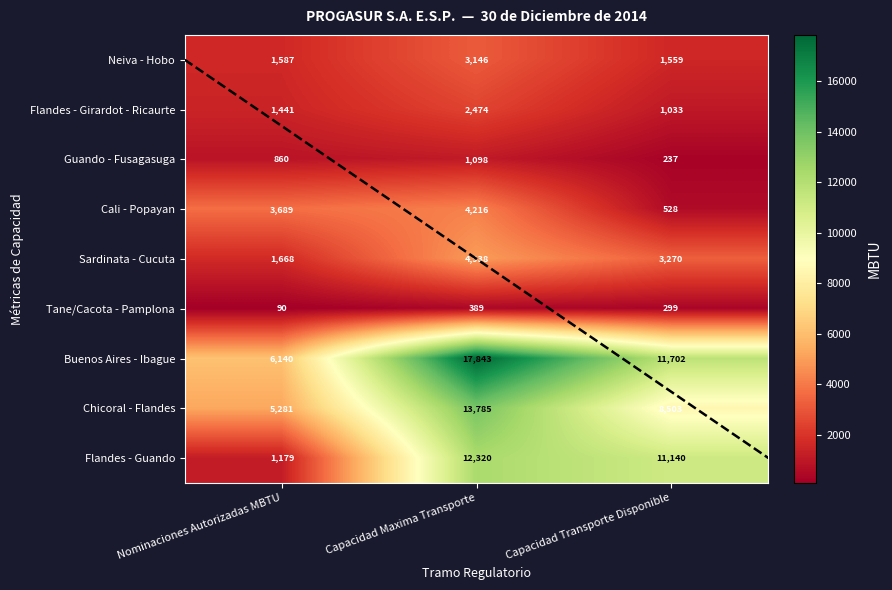

Reading left to right, list all the values displayed in this chart.

Neiva - Hobo: 1587.4	3146.4	1559.0
Flandes - Girardot - Ricaurte: 1441.0	2473.6	1032.6
Guando - Fusagasuga: 860.5	1098.0	237.5
Cali - Popayan: 3688.5	4216.3	527.8
Sardinata - Cucuta: 1668.0	4938.0	3270.0
Tane/Cacota - Pamplona: 90.0	389.3	299.3
Buenos Aires - Ibague: 6140.2	17842.7	11702.5
Chicoral - Flandes: 5281.2	13784.7	8503.5
Flandes - Guando: 1179.4	12319.6	11140.2